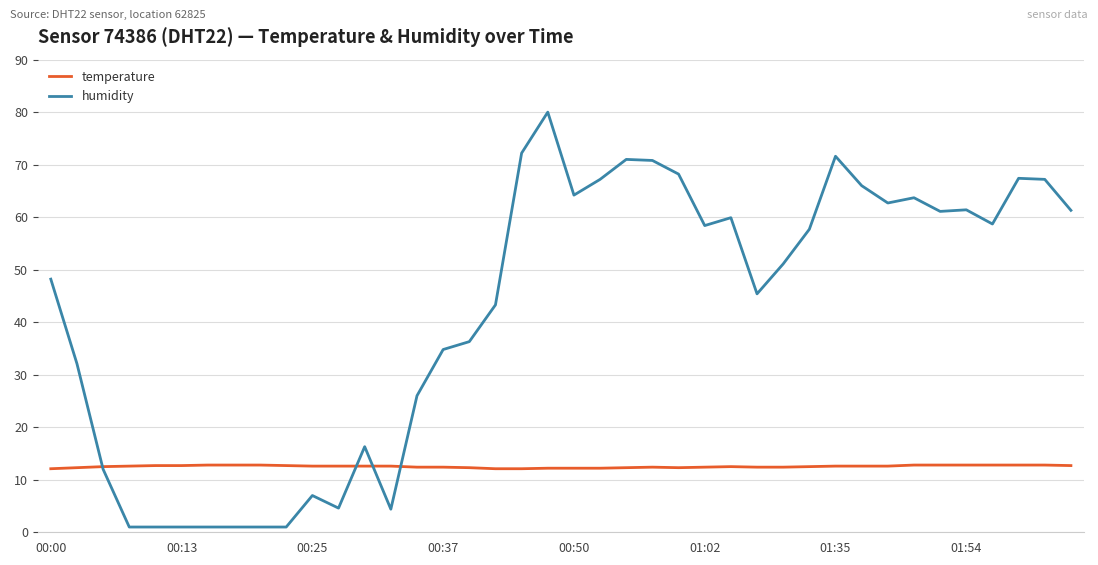

List the series in order of their overall mean, lowest first.

temperature, humidity